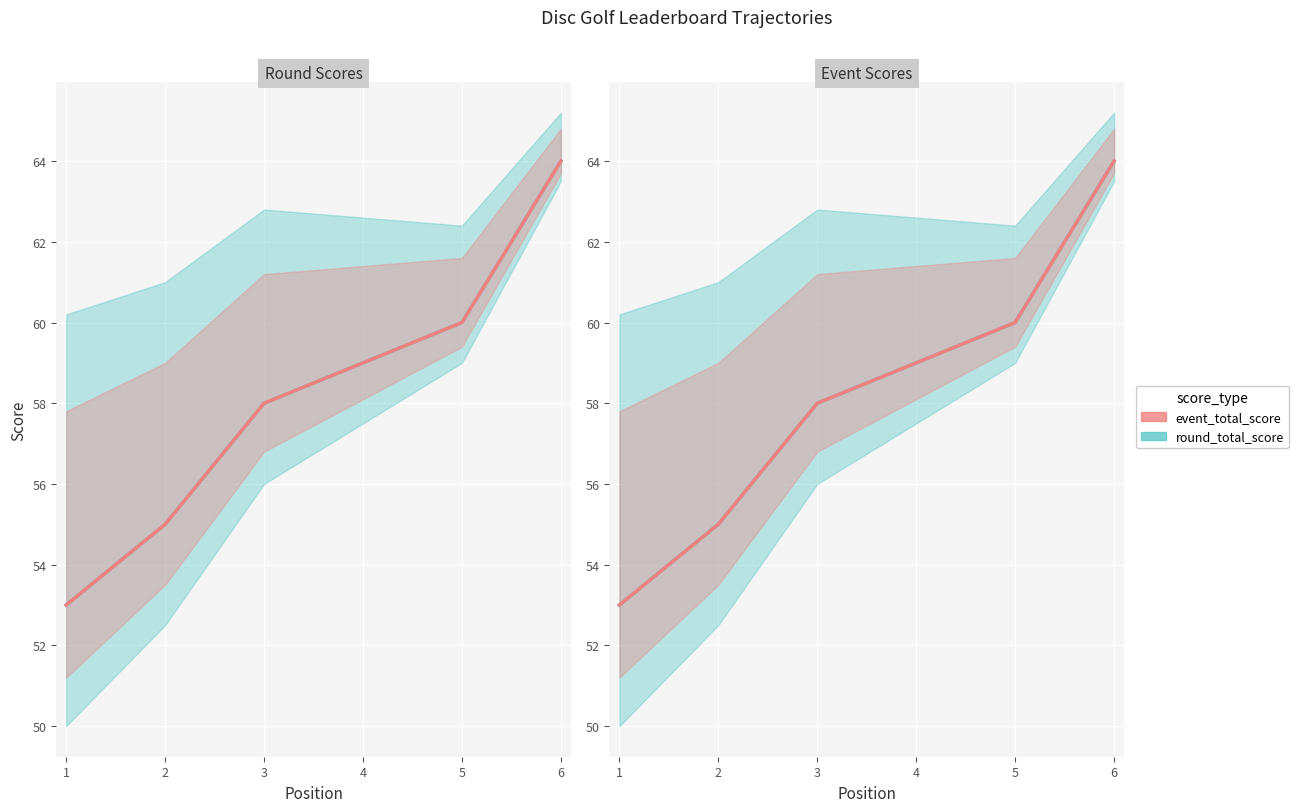

True or false: event_total_score has a value of 59 at 4.

True